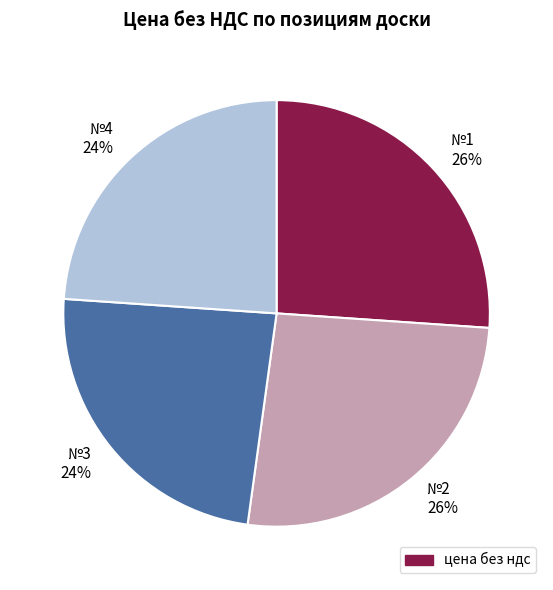

To the nearest percent, what is the difference between the largest and smallest slice percentages?

2%